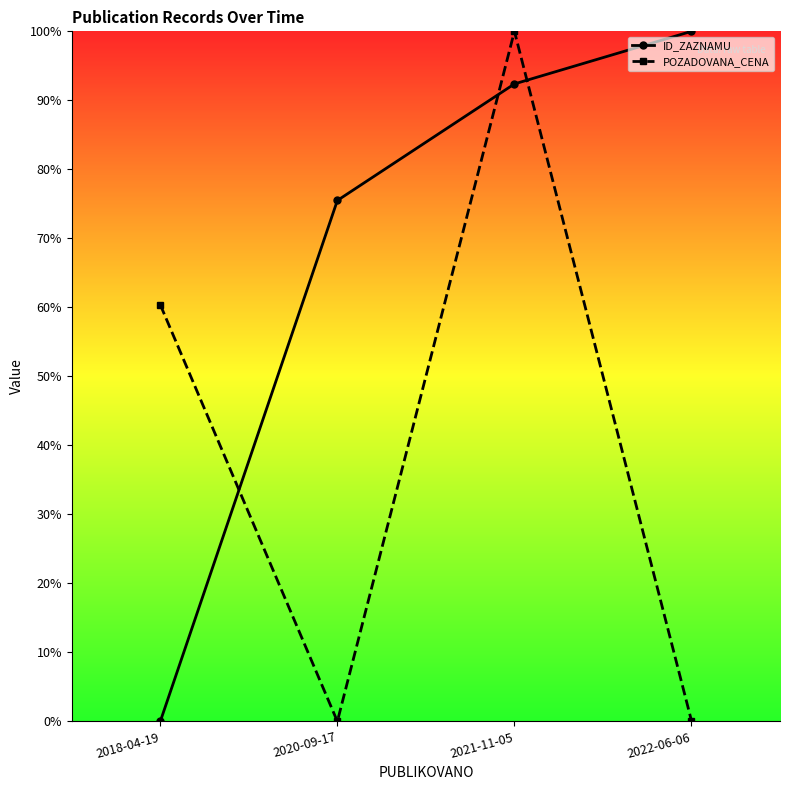

What are all the series names shown in the legend?

ID_ZAZNAMU, POZADOVANA_CENA